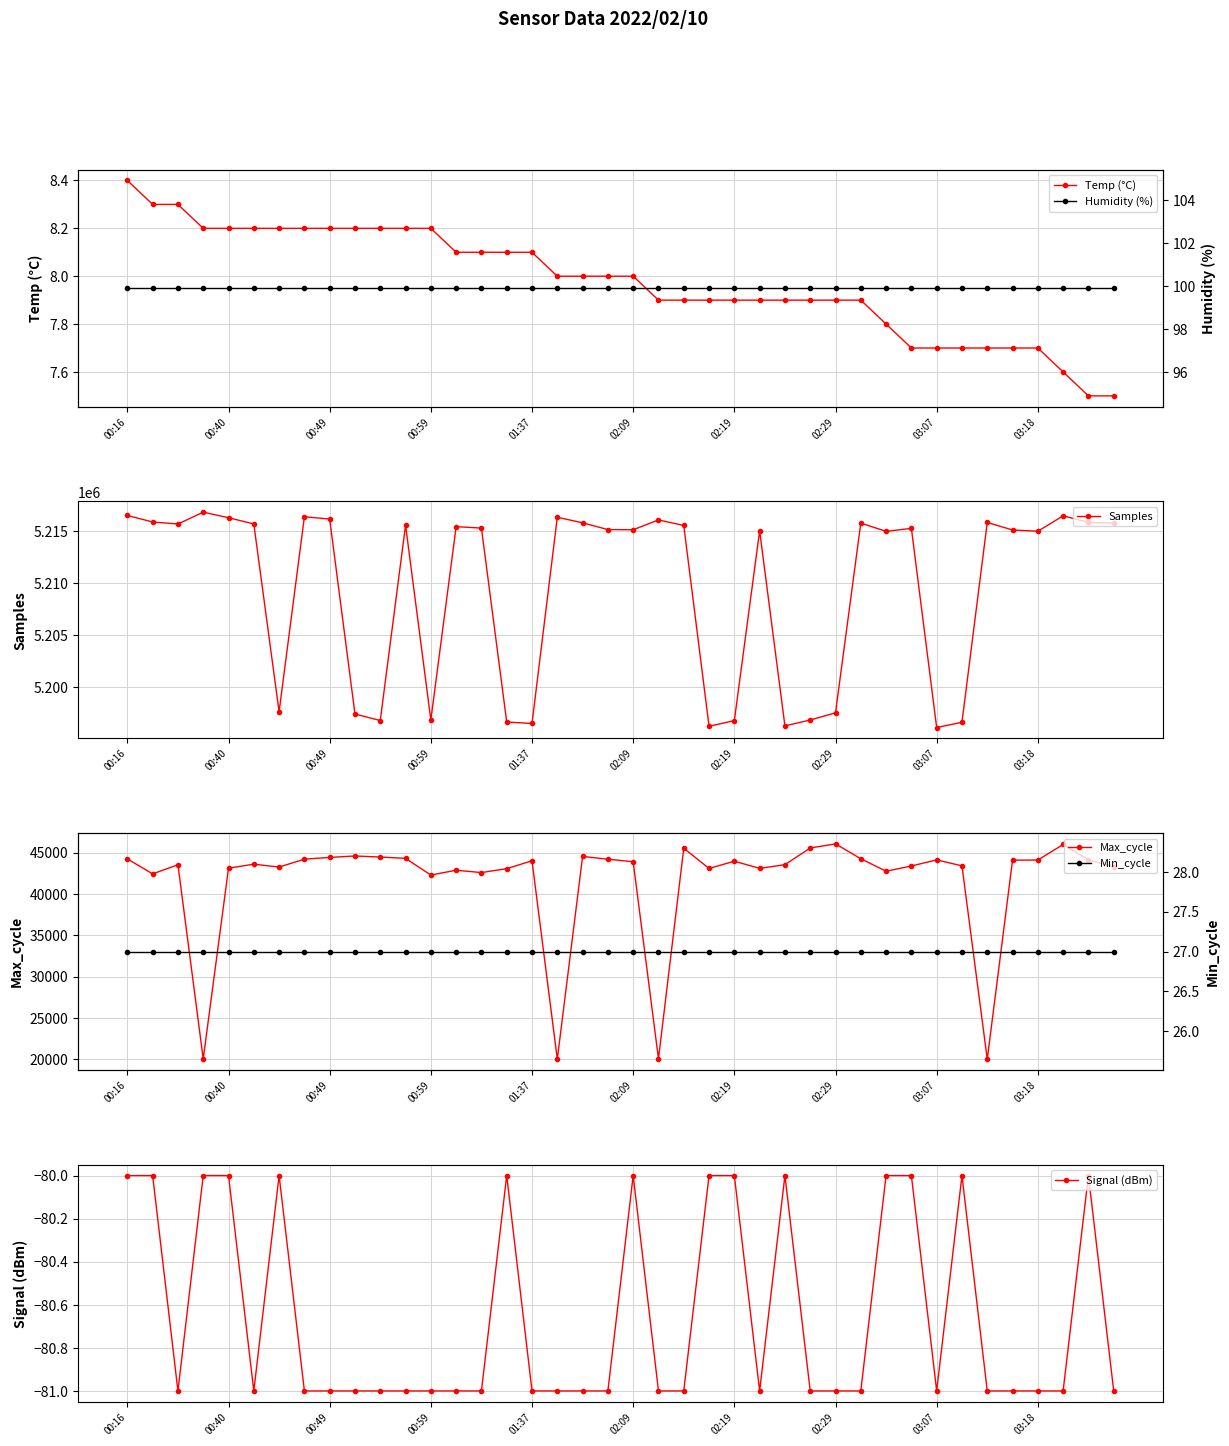

What is the lowest value of the Temp (°C) series?

7.5